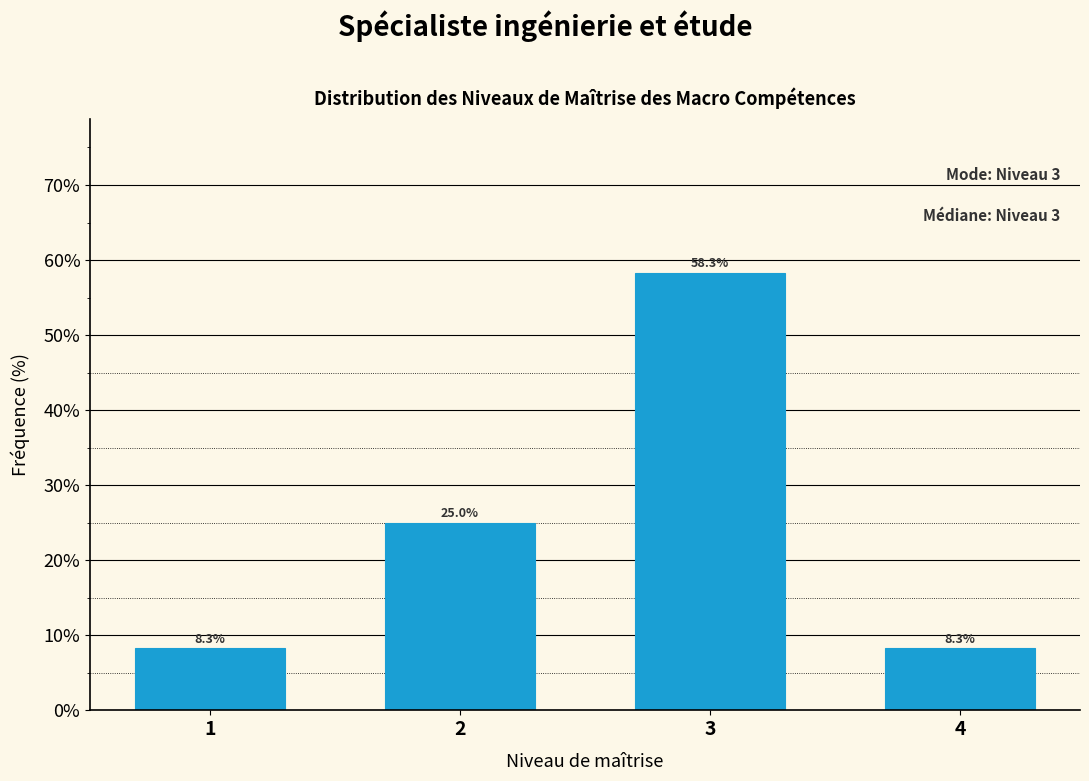

Reading left to right, transcribe all the data shown in this chart.

1=8.3	2=25.0	3=58.3	4=8.3